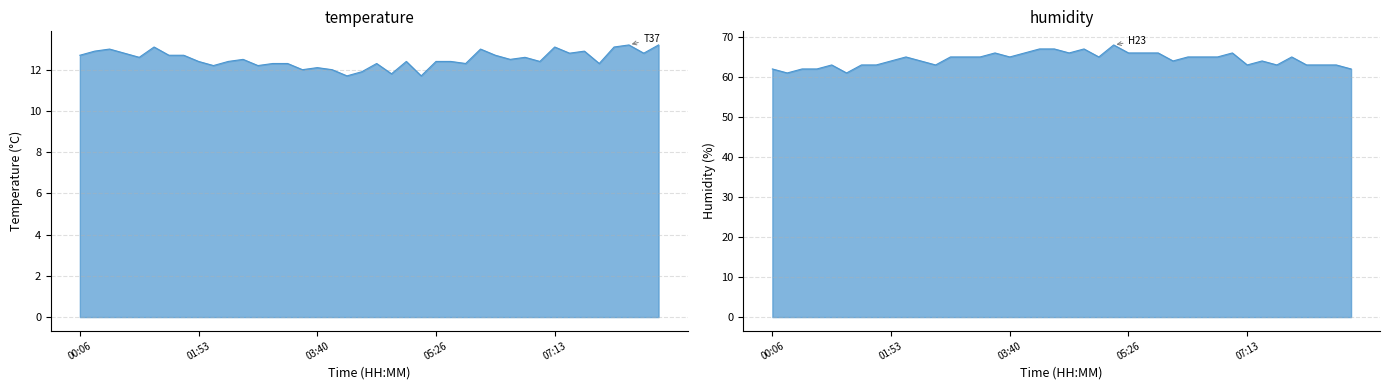

At which label does temperature first exceed 12?

00:06